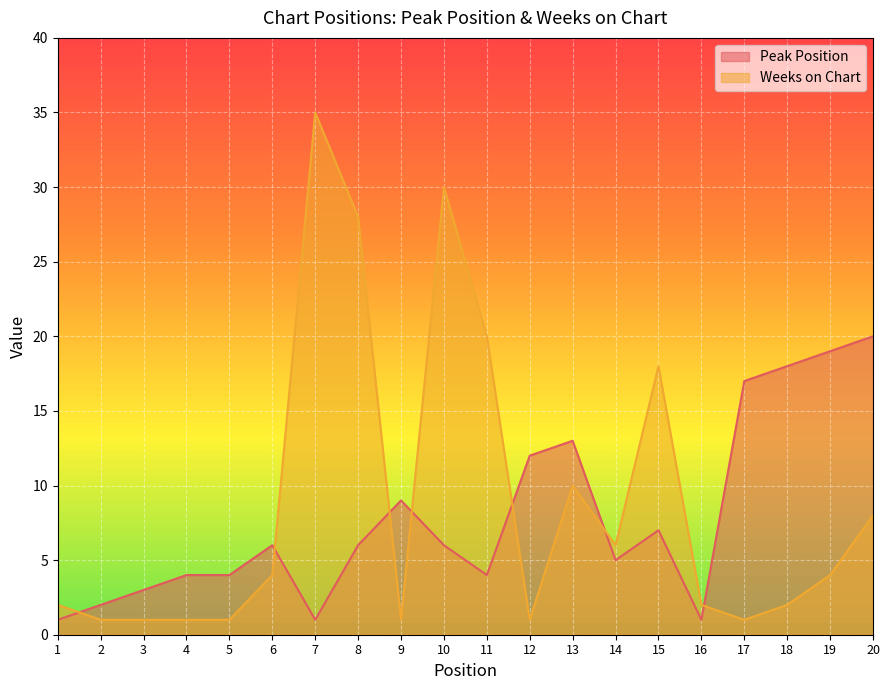

Where is the first local maximum for Weeks on Chart?

7